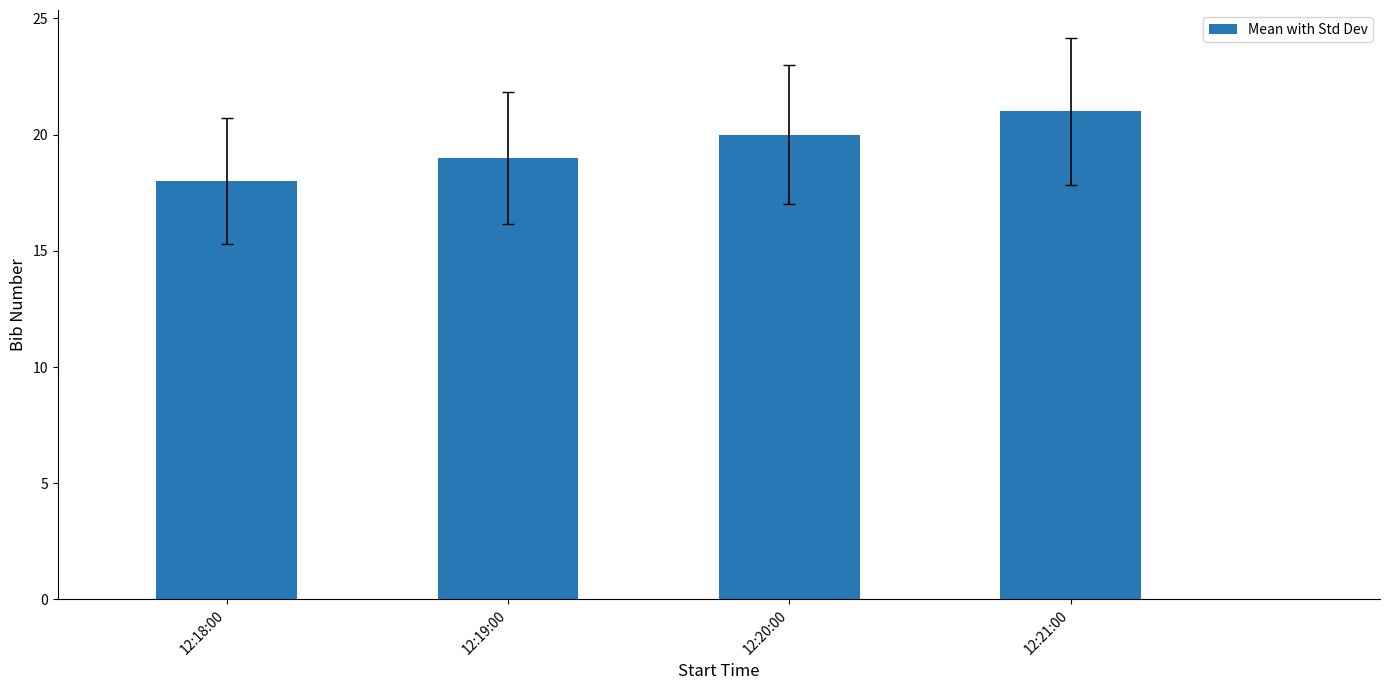

What is the change in value from 12:18:00 to 12:20:00?

+2